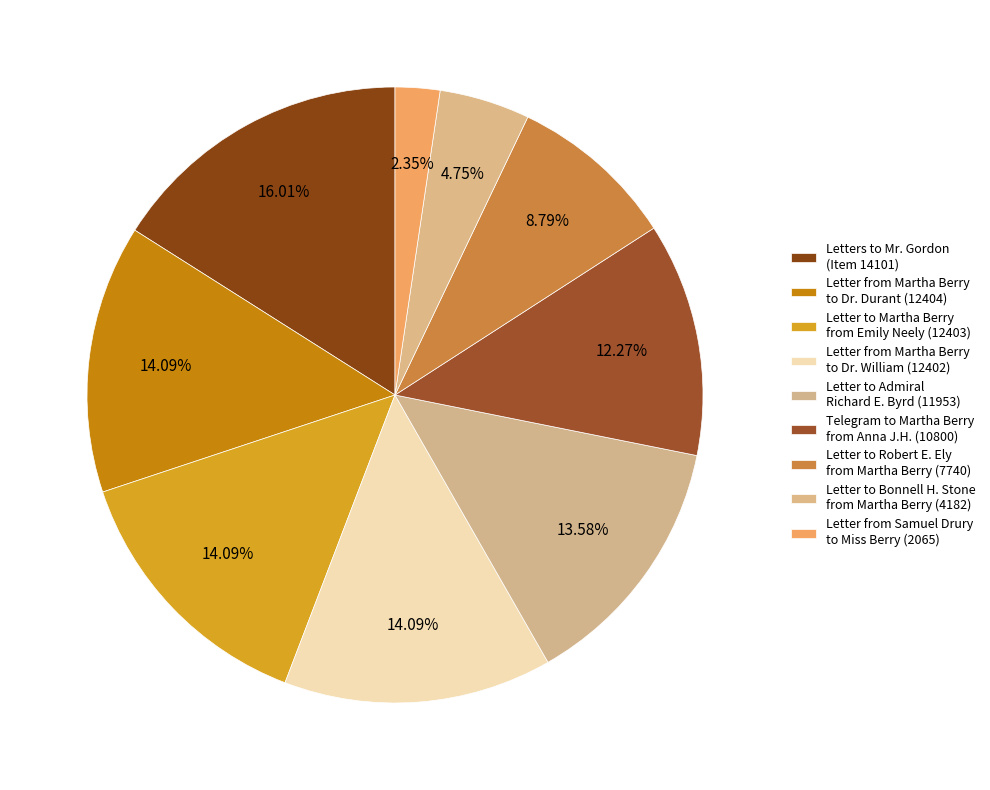

Is there any slice that represents more than half of the pie?

No